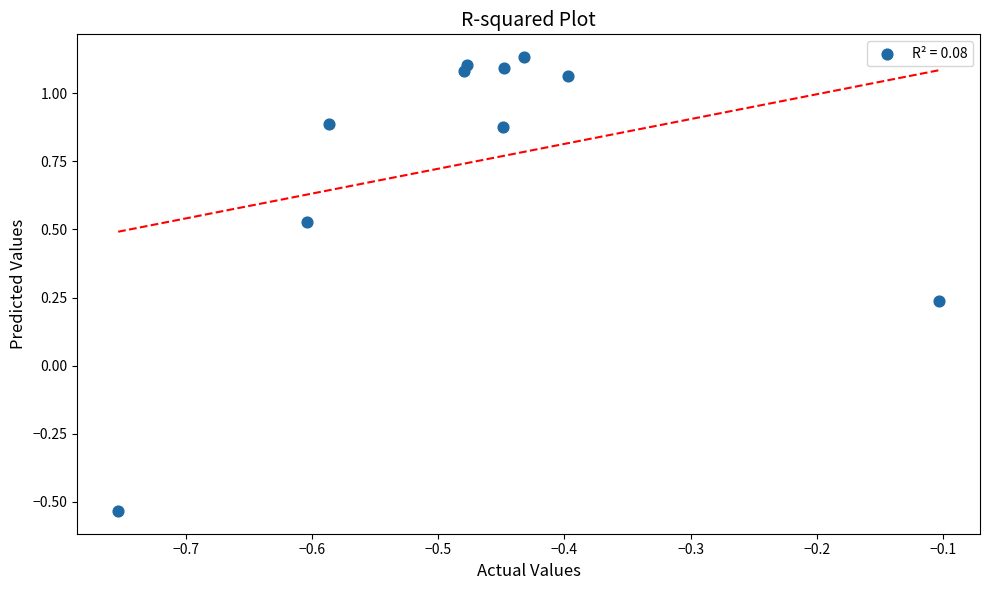

What is the range of Y values (max minus min)?

1.7